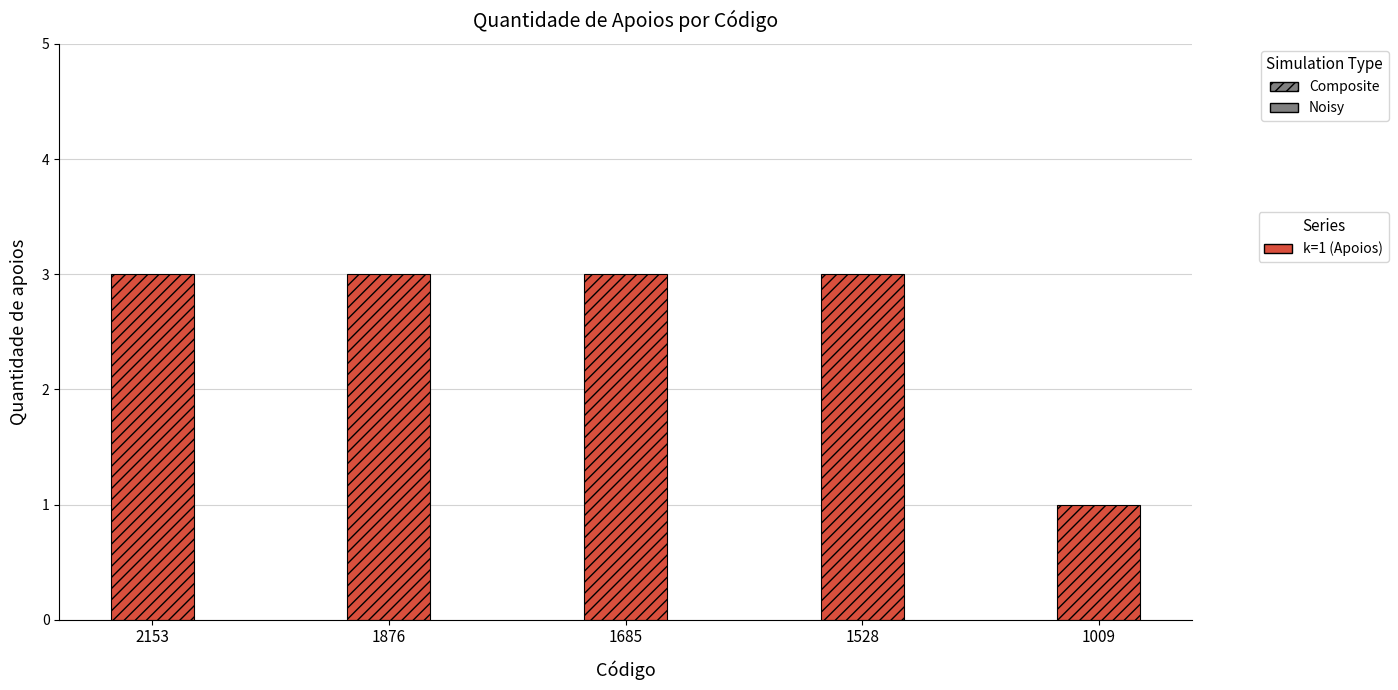

What is the sum of the values at 1876 and 2153?

6